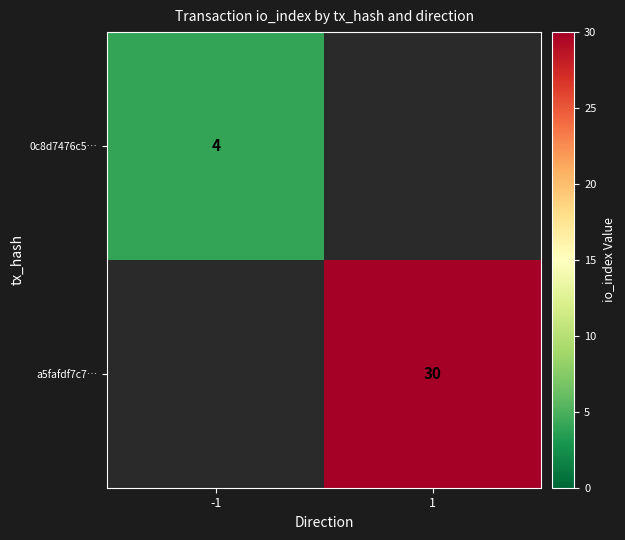

The value of a5fafdf7c7… at 1 is 30. True or false?

True